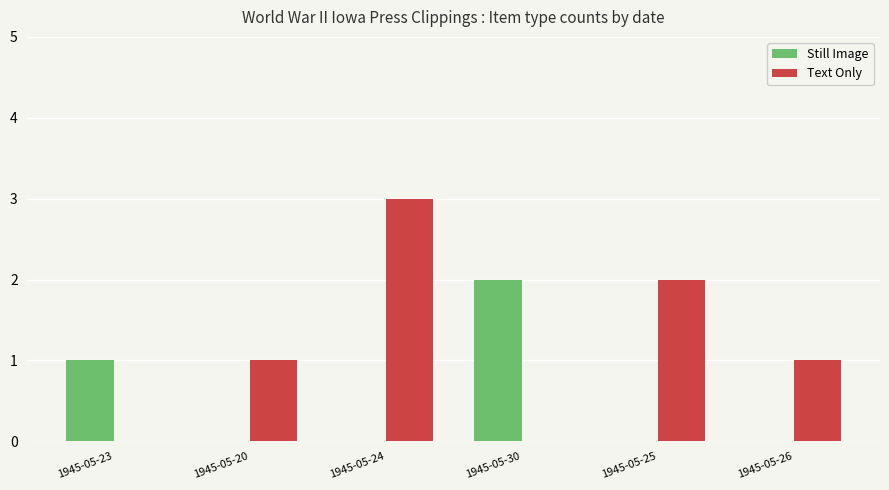

What are all the series names shown in the legend?

Still Image, Text Only